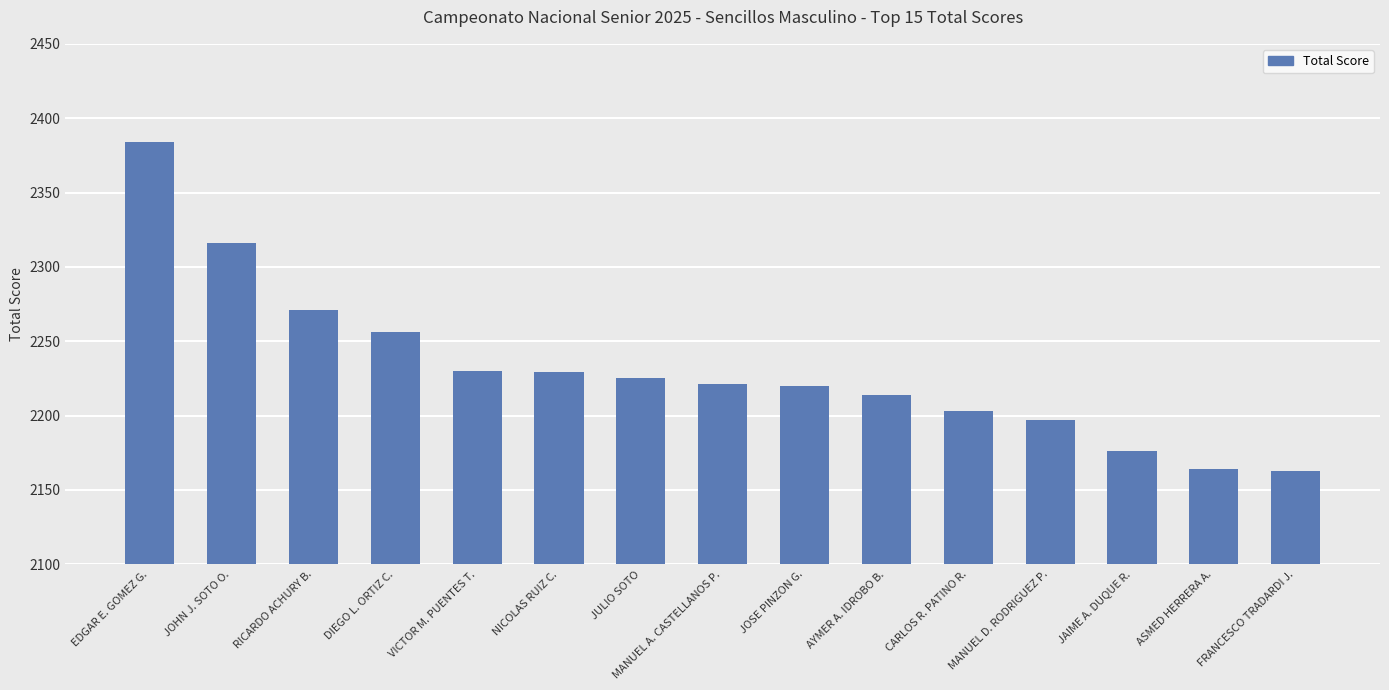

What is the greatest value displayed?

2384